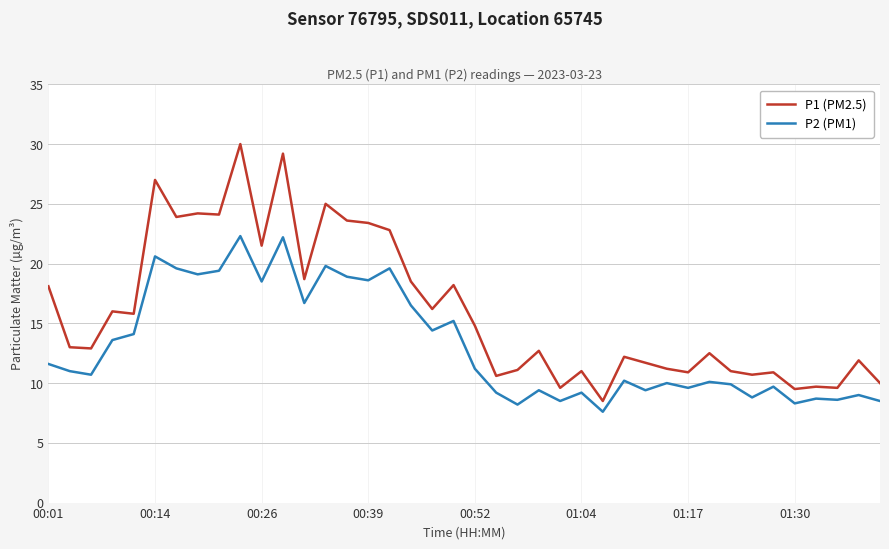

List the series in order of their overall mean, lowest first.

P2 (PM1), P1 (PM2.5)